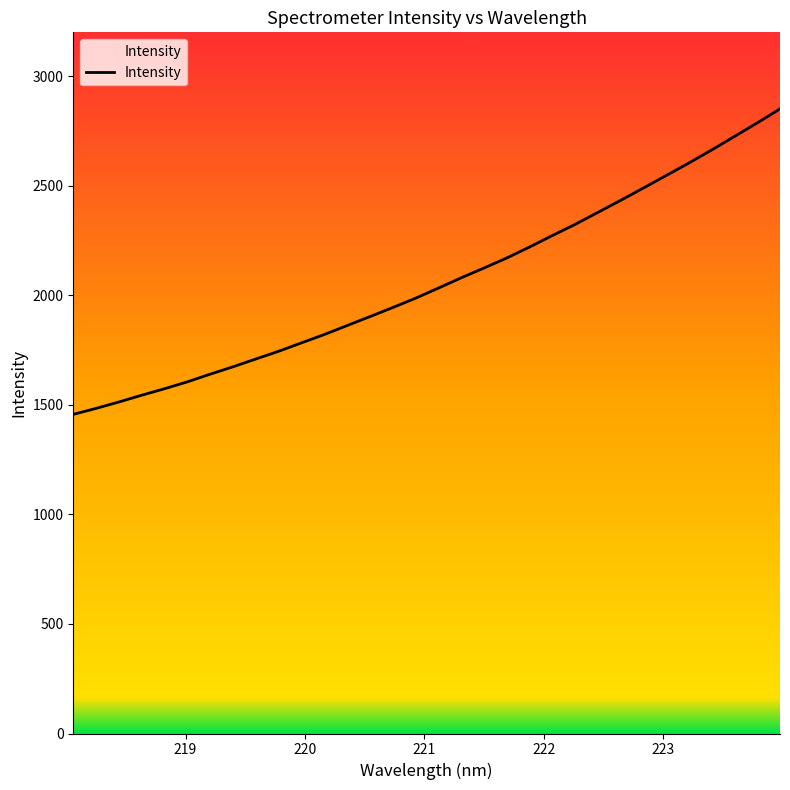

What is the difference between the maximum and minimum values?

1394.1